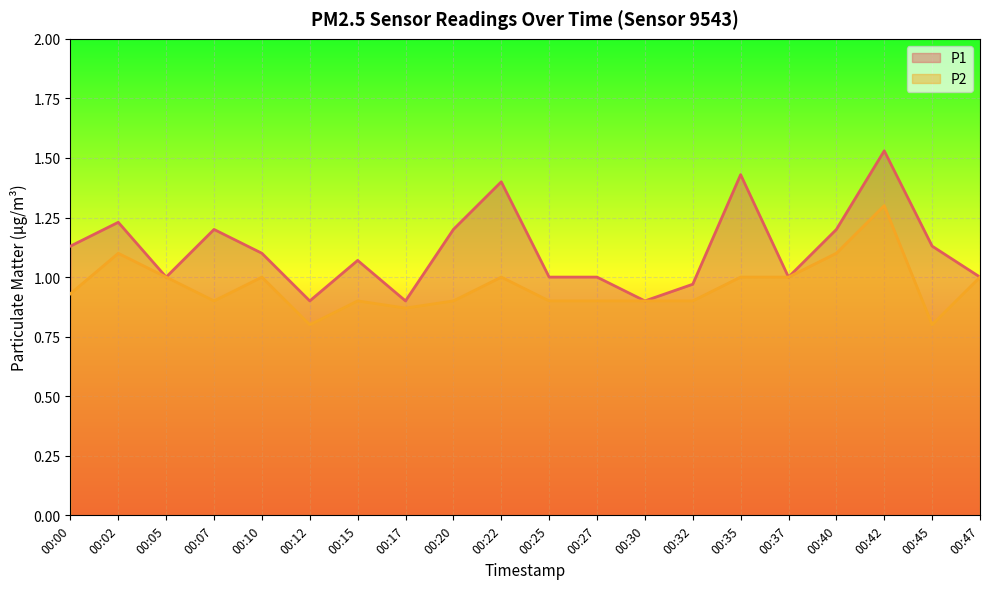

What is the average value of the P2 series?

1.0